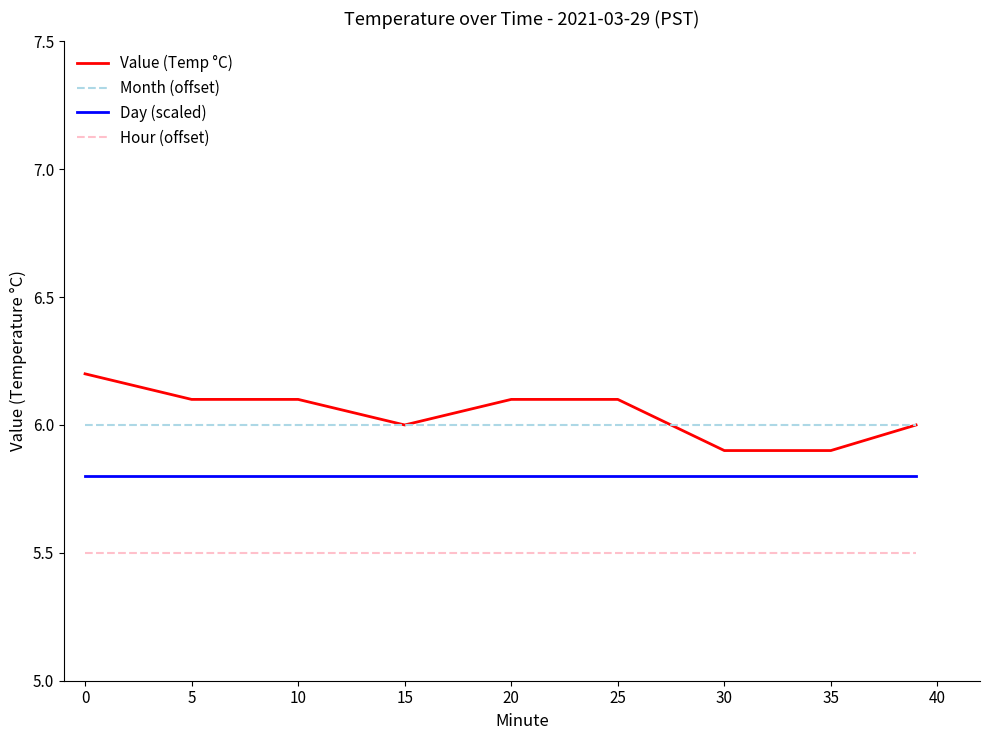

Which series has the largest range (max minus min)?

Value (Temp °C)